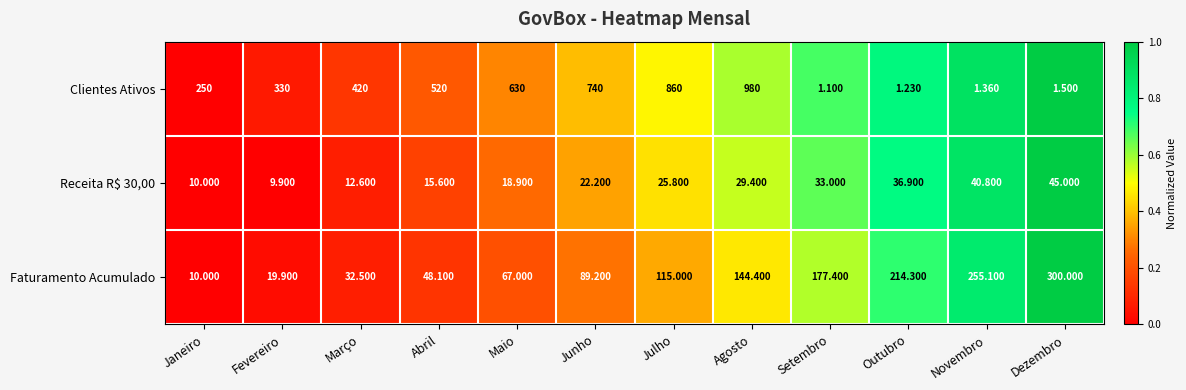

At which category does the chart reach its peak across all series?

Agosto